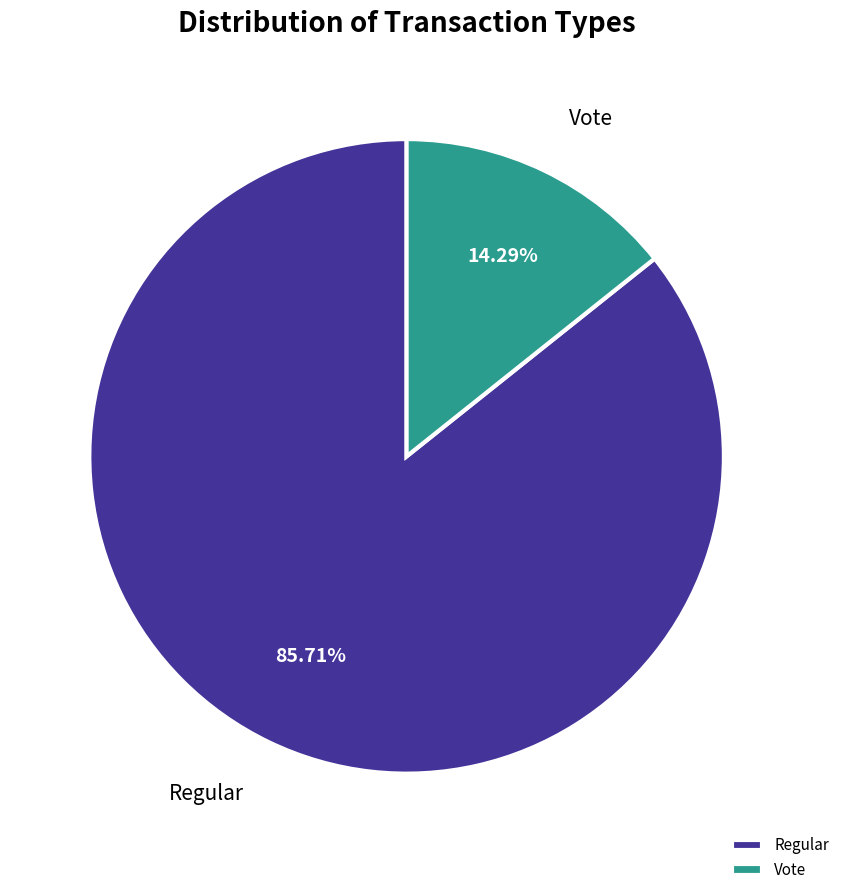

To the nearest percent, what is the difference between the largest and smallest slice percentages?

71%